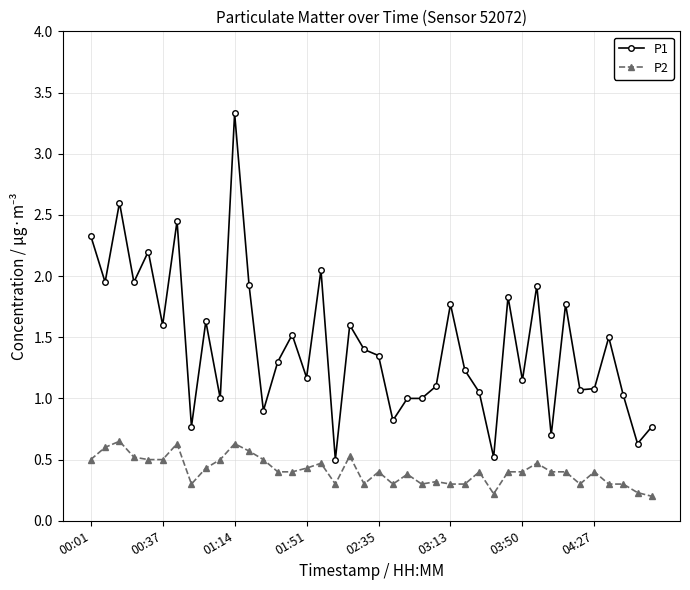

True or false: P1 and P2 intersect in this chart.

False